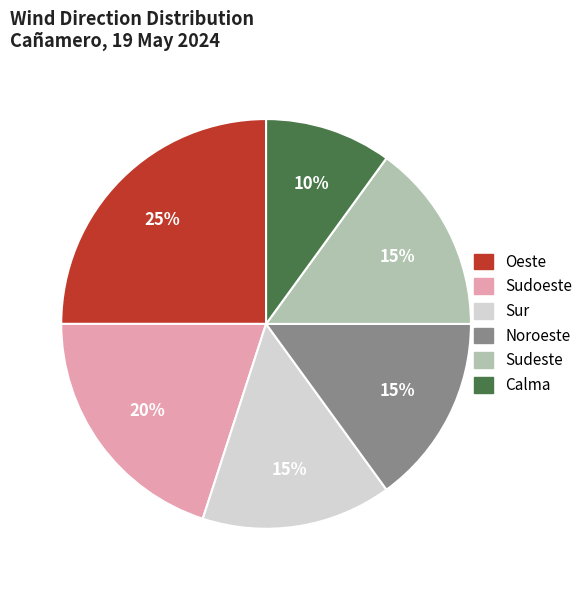

How many segments does this pie chart have?

6